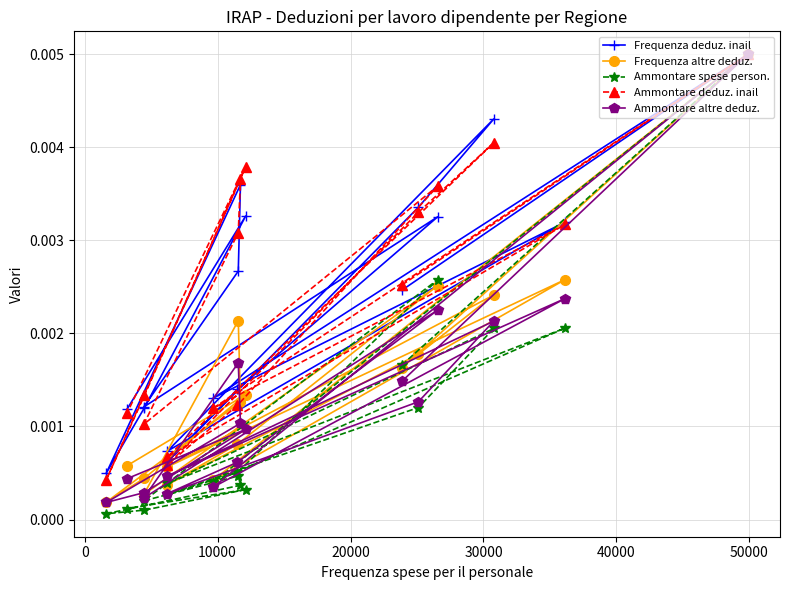

At how many categories does at least one series exceed 0?

17